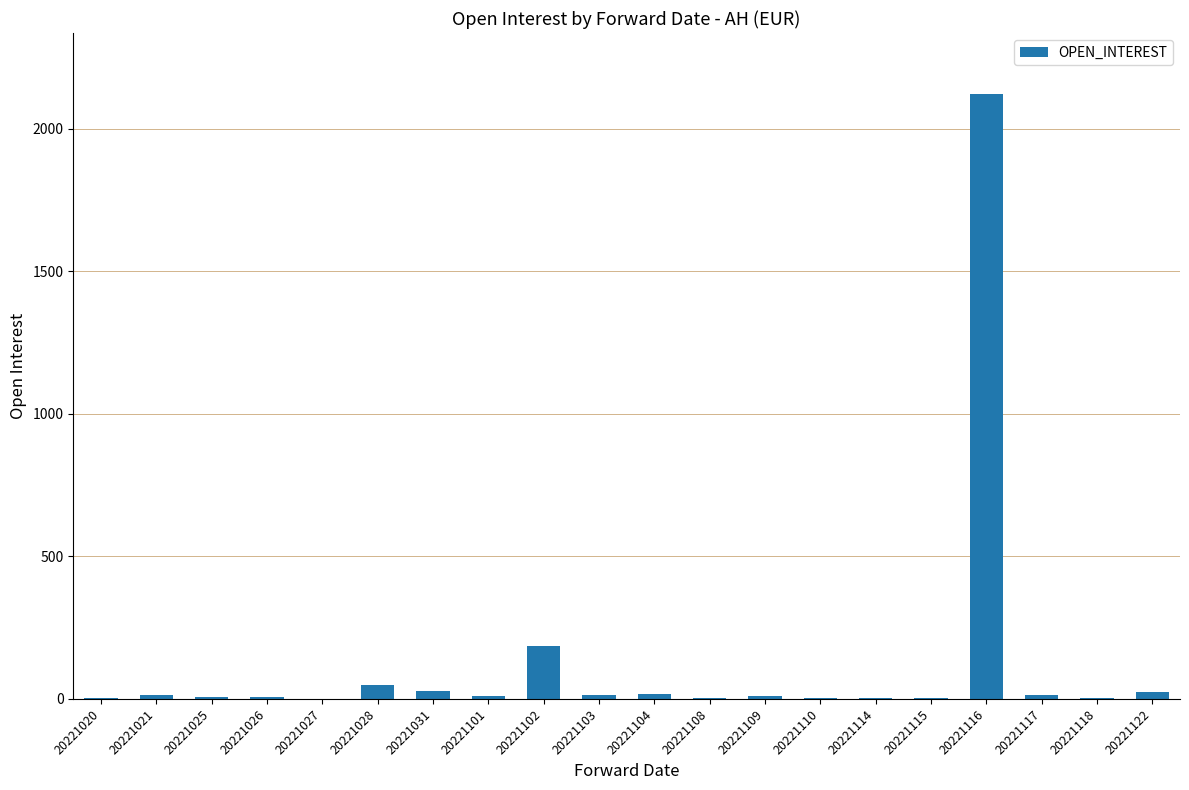

The chart shows a value of 16 at 20221104. True or false?

True